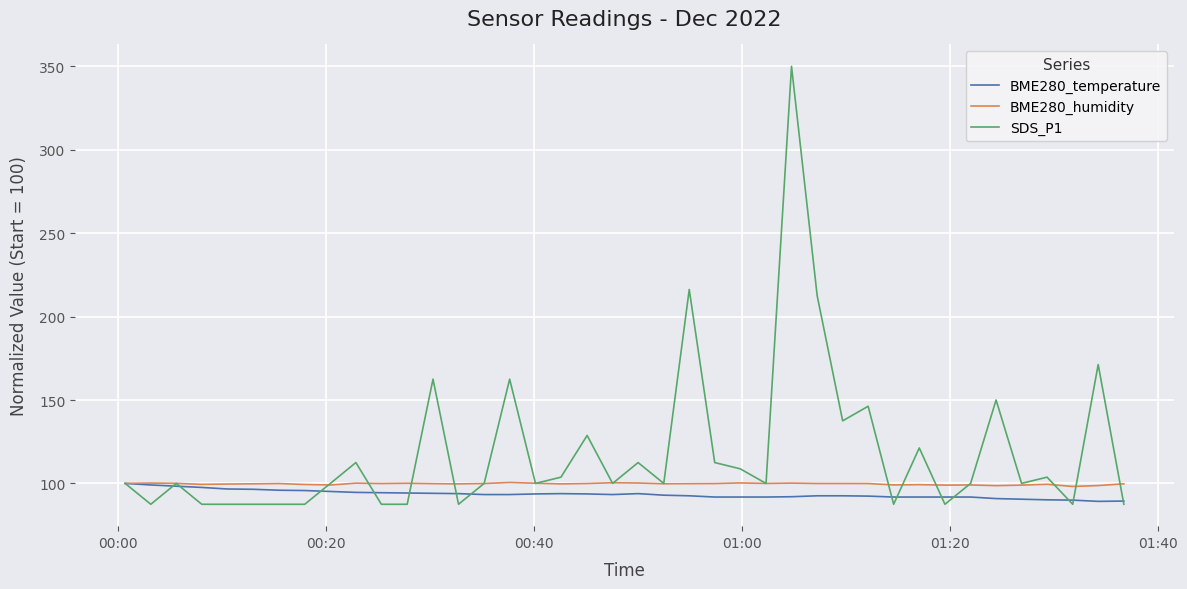

What is the greatest value displayed?

350.0